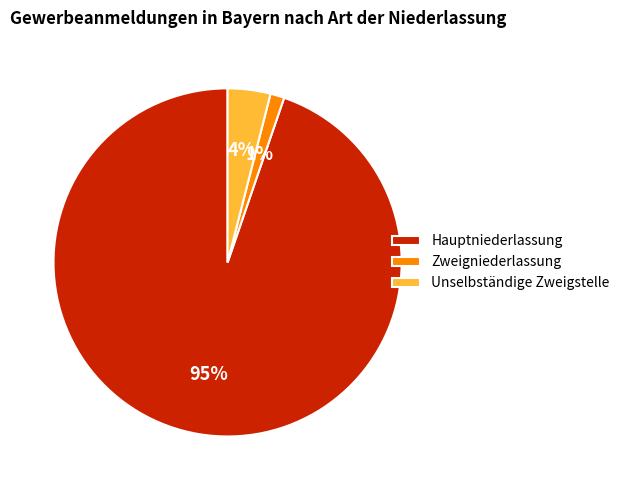

Does Hauptniederlassung represent more than half of the total?

Yes